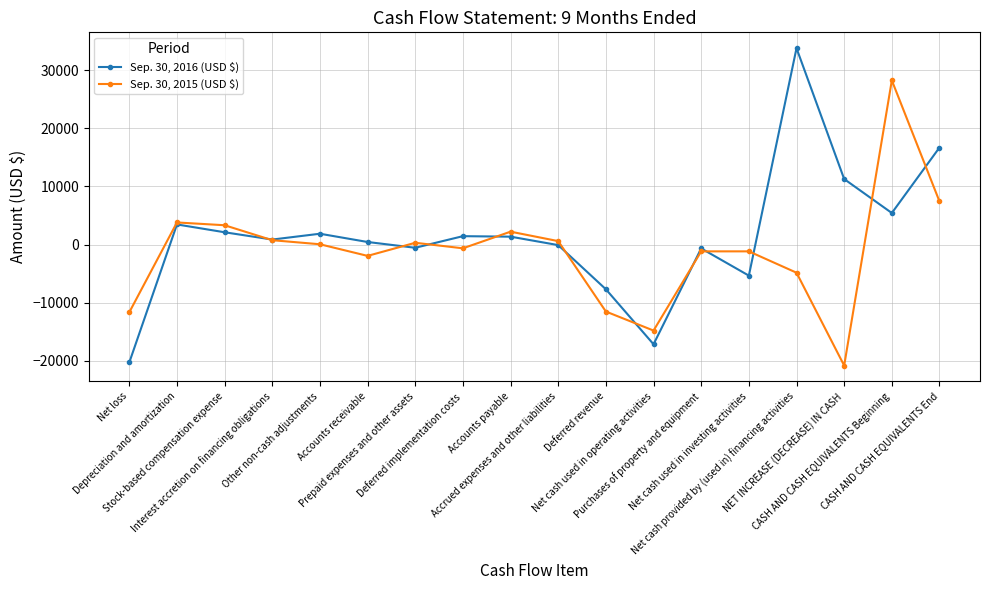

True or false: Sep. 30, 2015 (USD $) has a value of 1472 at Stock-based compensation expense.

False